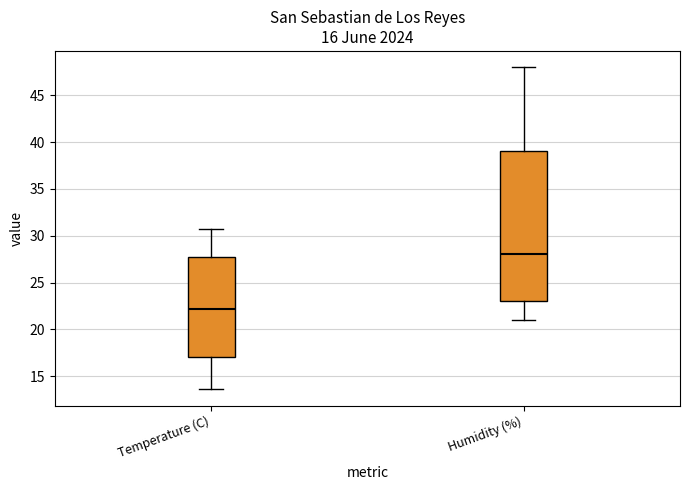

Reading left to right, transcribe this box plot: for each box, give where its median line is, the range the box spans, and where its two whiskers end, as read against the y-axis. The values are not printed on the chart, so give them approximately, as read against the axis.

Temperature (C): median 22.0, box 17.0 to 28.0, whiskers 13.5 to 30.5
Humidity (%): median 28.0, box 23.0 to 39.0, whiskers 21.0 to 48.0